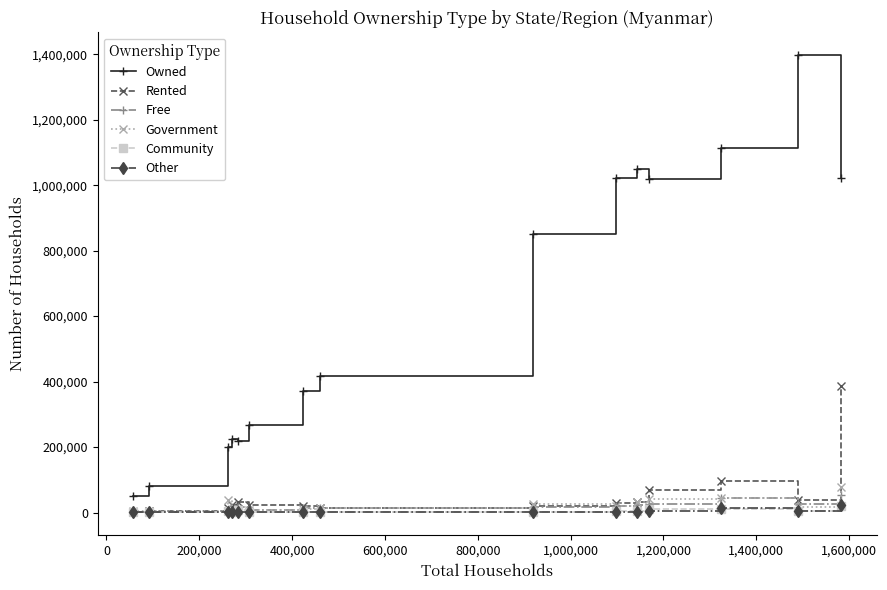

Which series has the widest spread of values?

Owned